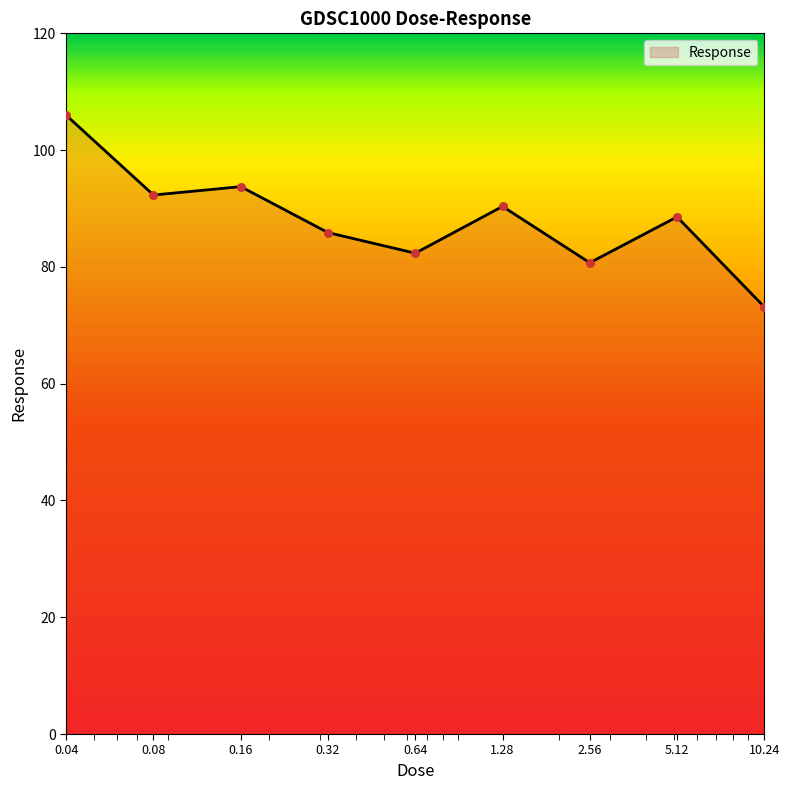

What is the maximum value shown in the chart?

106.0